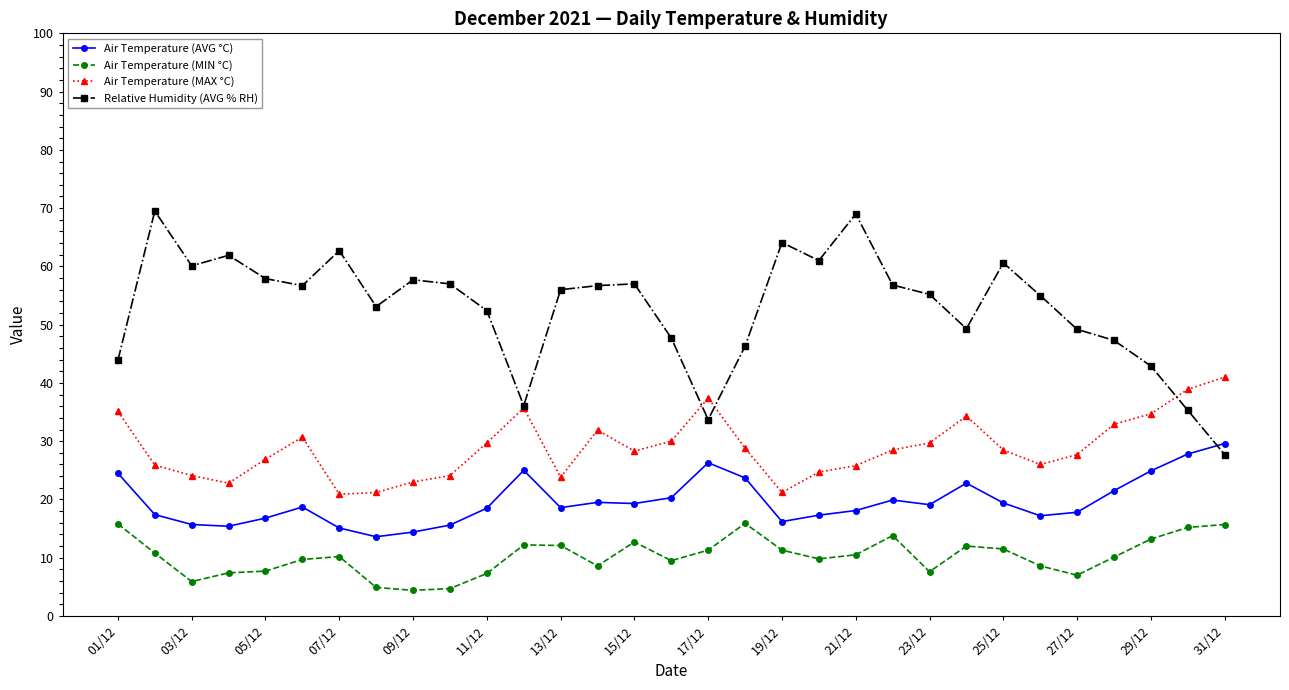

List the series in order of their peak value, lowest first.

Air Temperature (MIN °C), Air Temperature (AVG °C), Air Temperature (MAX °C), Relative Humidity (AVG % RH)